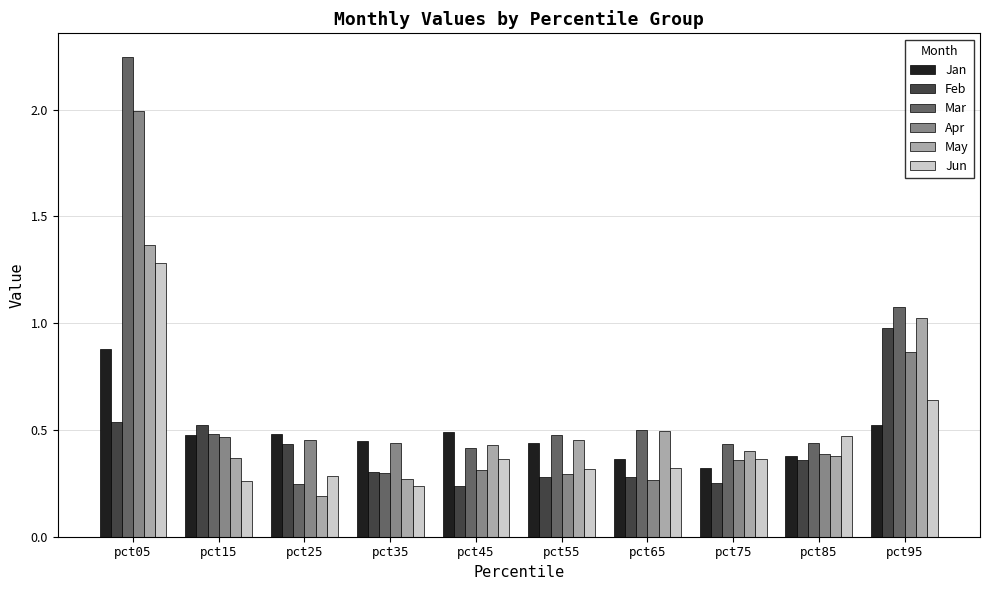

What are all the series names shown in the legend?

Jan, Feb, Mar, Apr, May, Jun